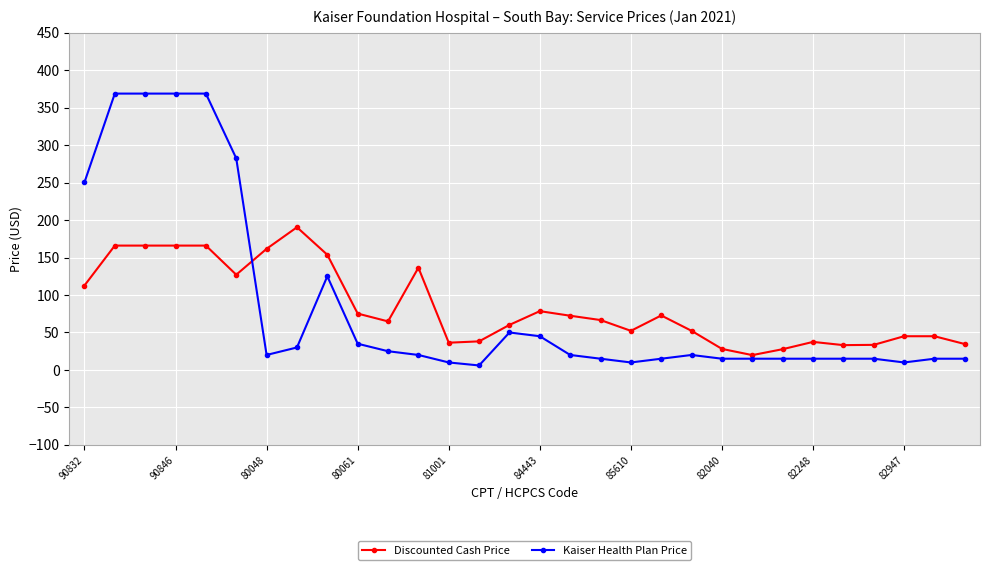

What is the minimum value for Discounted Cash Price?

19.8